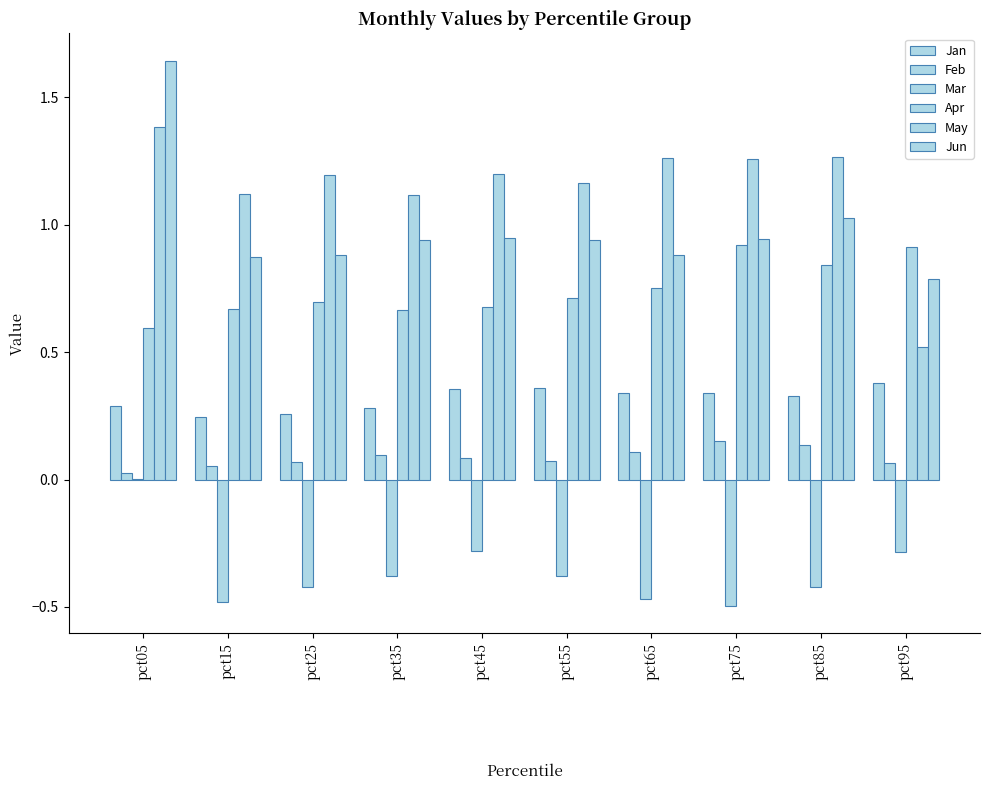

Rank the categories by Jun value from highest to lowest.

pct05, pct85, pct45, pct75, pct55, pct35, pct25, pct65, pct15, pct95